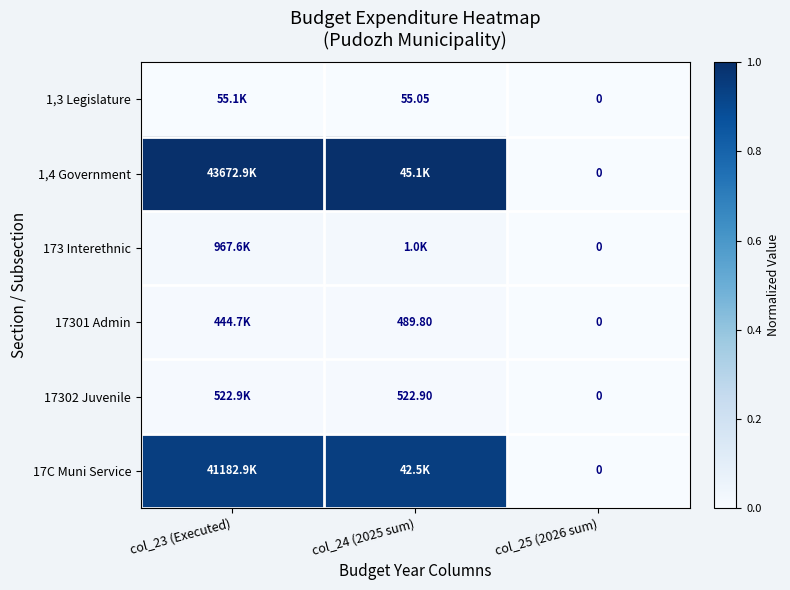

Which series changed the most between col_24 (2025 sum) and col_25 (2026 sum)?

1,4 Government